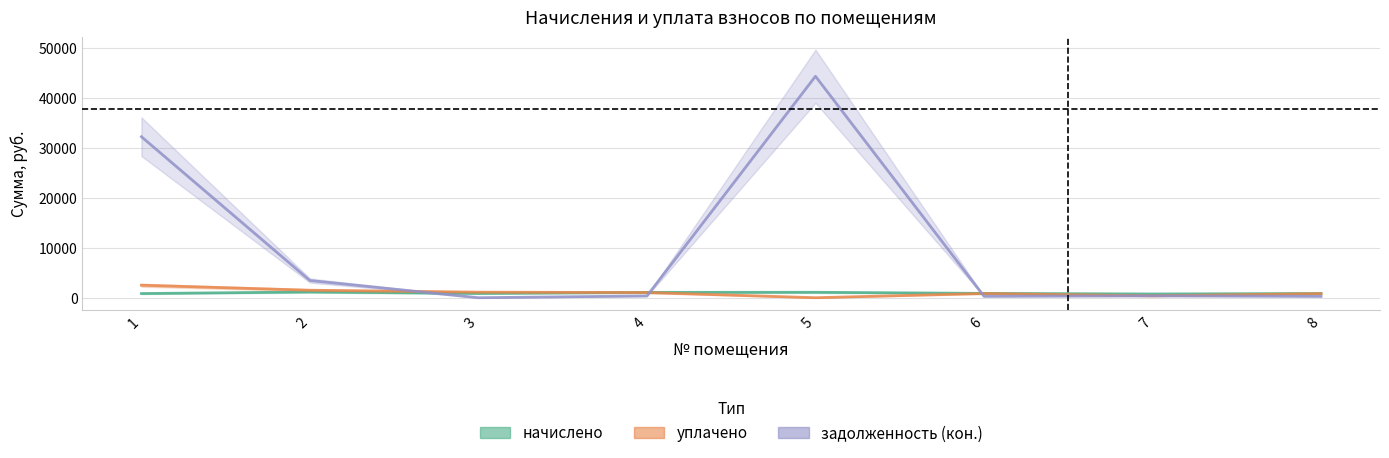

Which series ends up on top after the final intersection of начислено and уплачено?

начислено